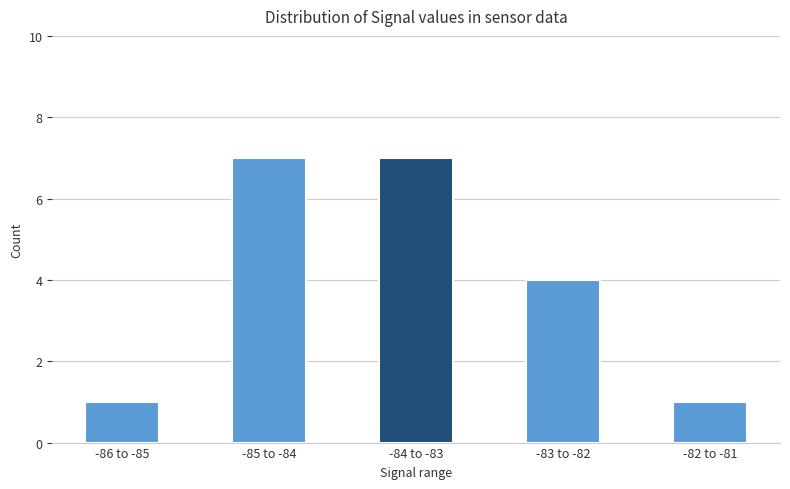

What is the label of the 3rd bar from the right?

-84 to -83